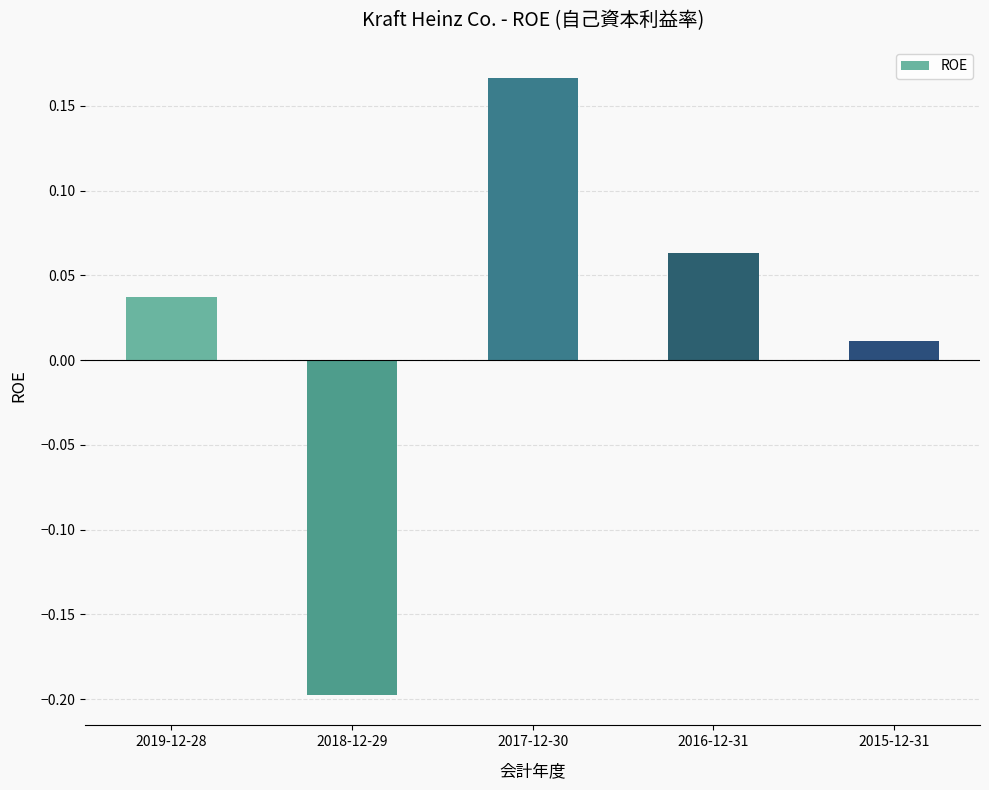

True or false: the data shows 0.1 at 2019-12-28.

False